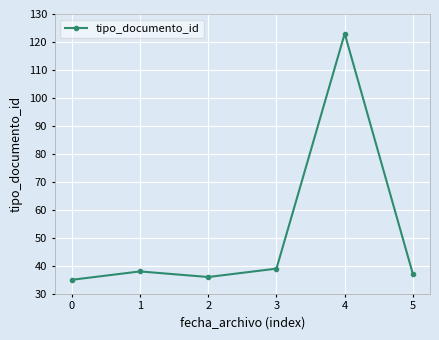

Reading right to left, list all the values displayed in this chart.

5=37	4=123	3=39	2=36	1=38	0=35